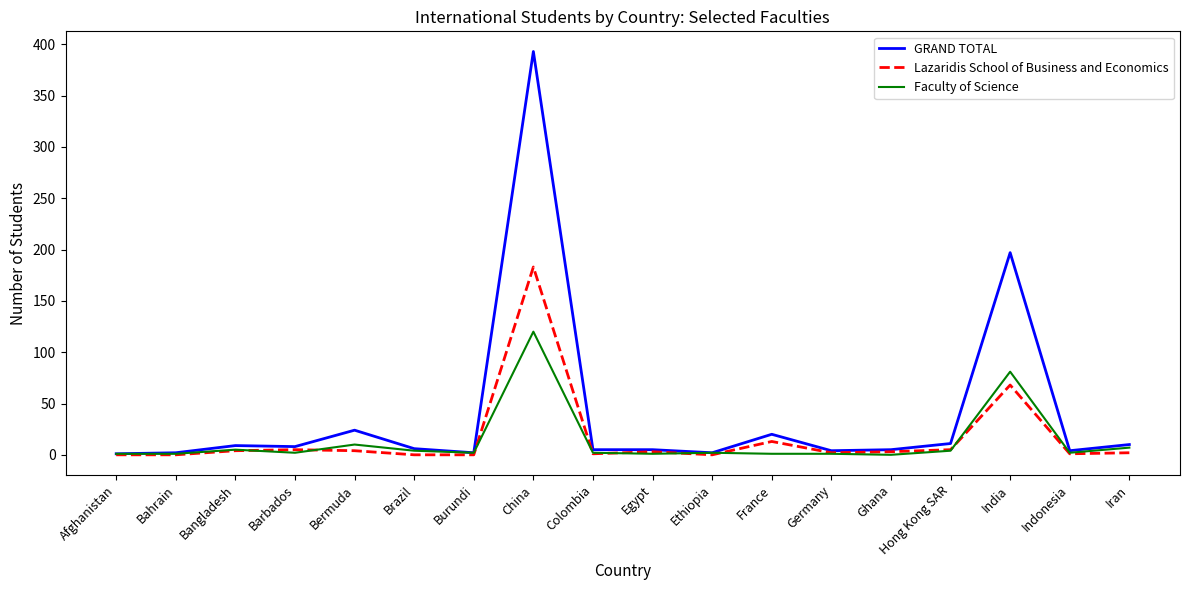

What is the maximum value shown in the chart?

393